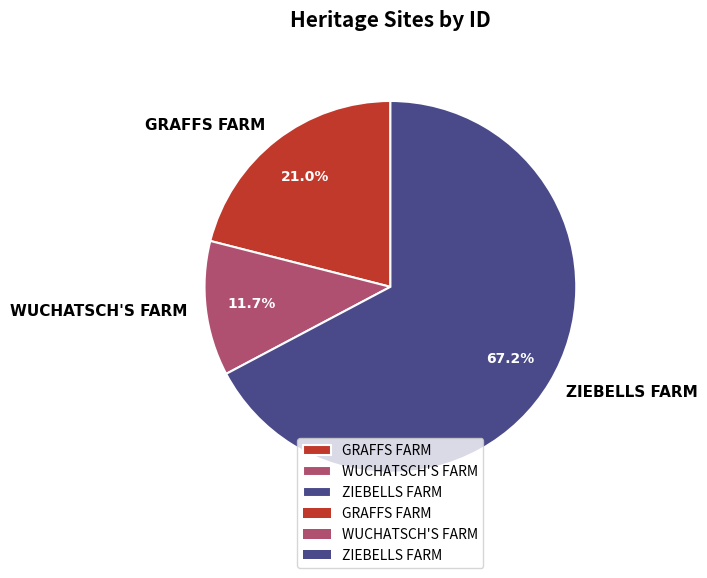

Is the sum of WUCHATSCH'S FARM and GRAFFS FARM greater than half?

No